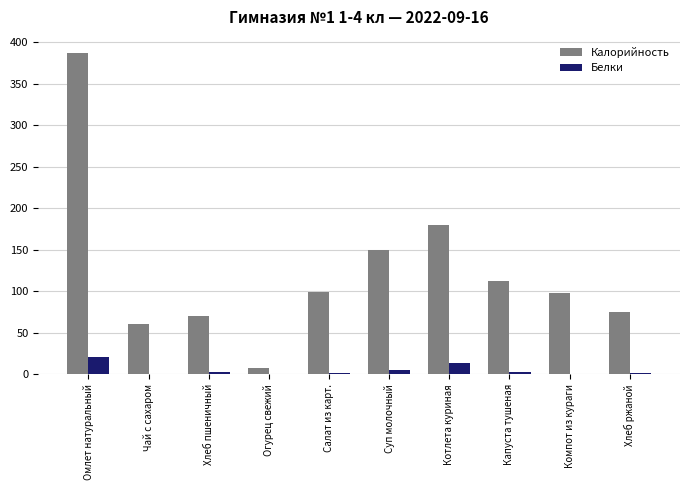

Are the bars grouped side by side (vs. stacked)?

Yes